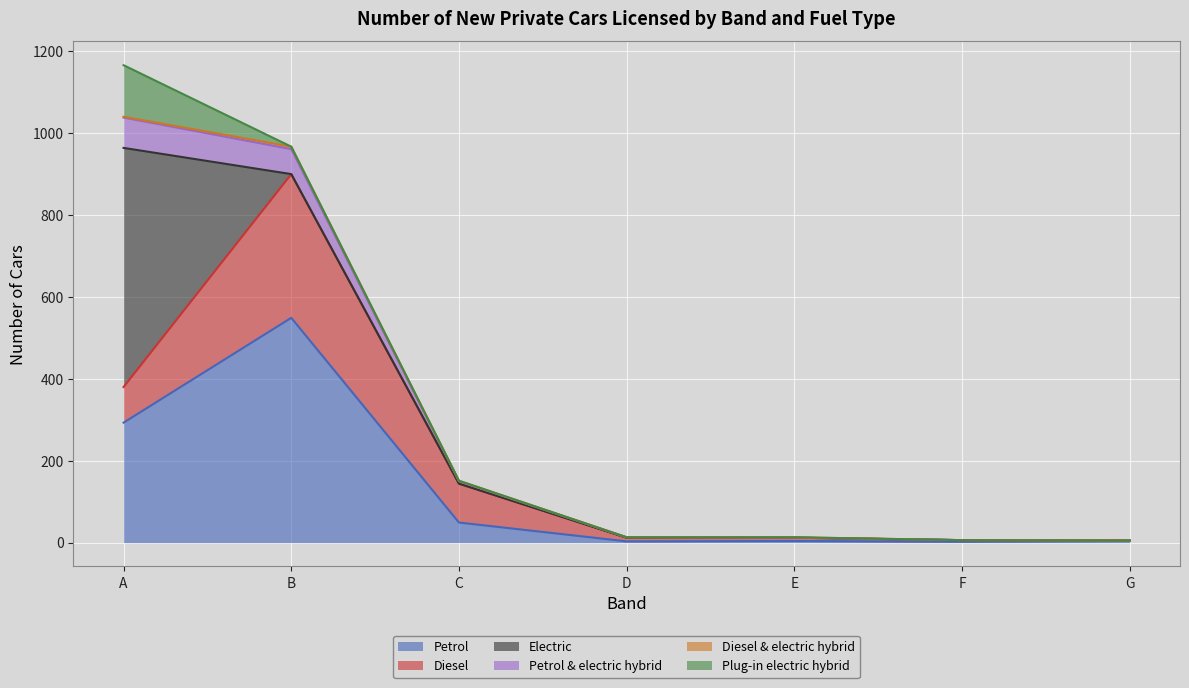

Is the value of Petrol & electric hybrid at E greater than the value of Diesel & electric hybrid at A?

No